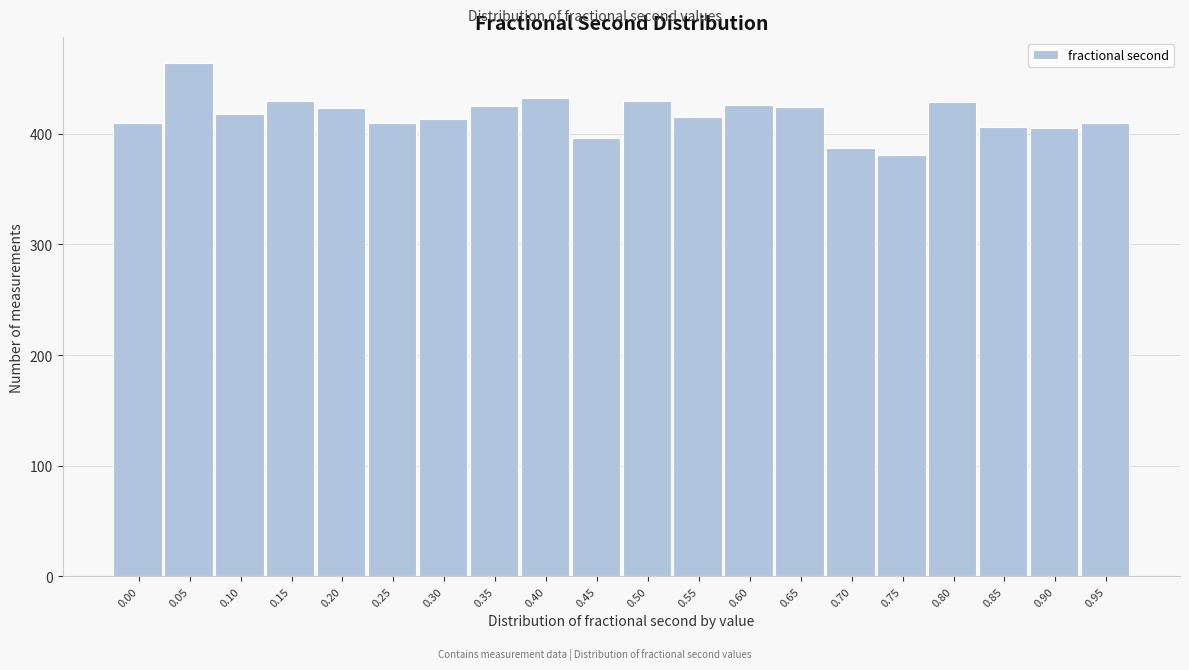

Which has a higher value, 0.95 or 0.15?

0.15